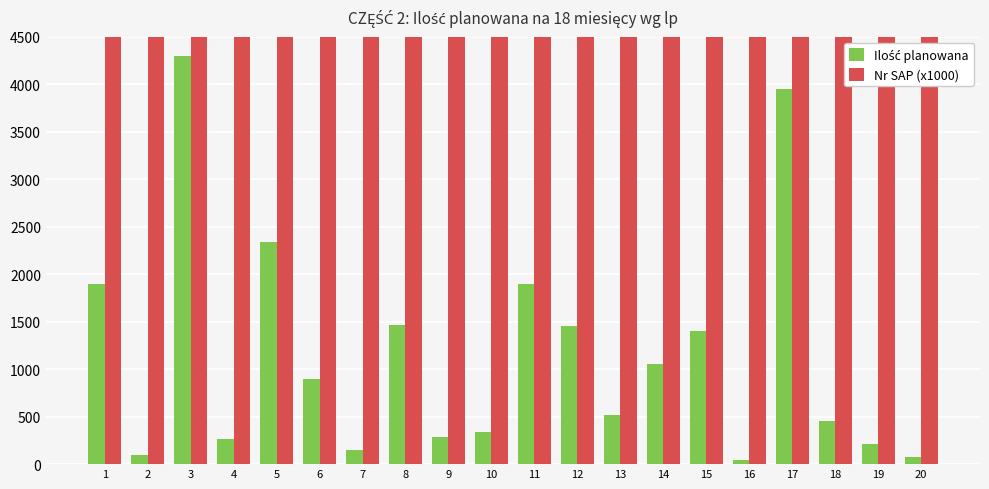

Reading left to right, transcribe all the data shown in this chart.

Ilość planowana: 1=1900.0	2=100.0	3=4300.0	4=260.0	5=2340.0	6=900.0	7=150.0	8=1470.0	9=290.0	10=340.0	11=1900.0	12=1450.0	13=520.0	14=1050.0	15=1400.0	16=40.0	17=3950.0	18=450.0	19=210.0	20=70.0
Nr SAP (x1000): 1=10003.1	2=10001.5	3=10001.5	4=10001.5	5=10003.3	6=10001.5	7=10001.5	8=10001.5	9=10001.5	10=10001.5	11=10001.5	12=10003.1	13=10001.5	14=10001.5	15=10001.5	16=10001.5	17=10001.5	18=10001.5	19=10003.1	20=10003.1